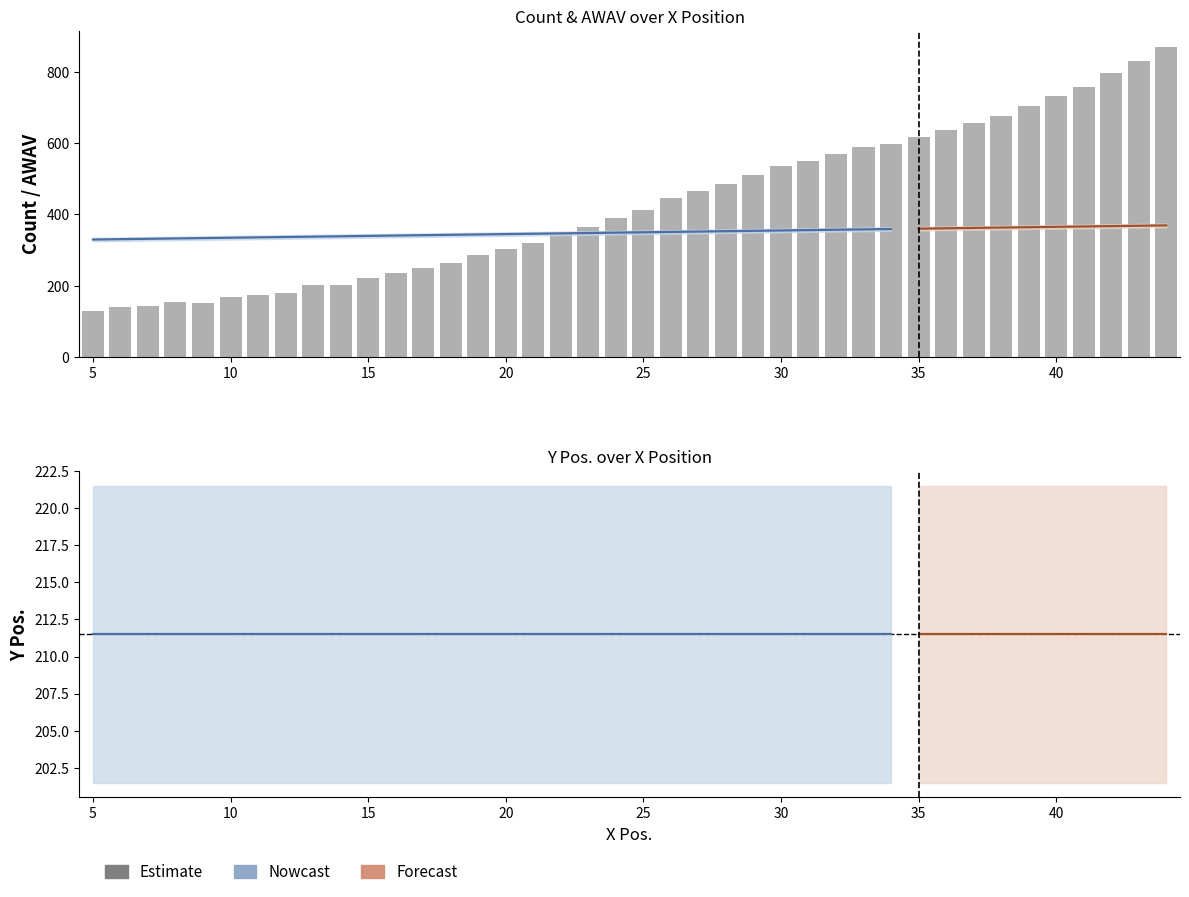

Between 16 and 39, which series saw the biggest shift?

Count